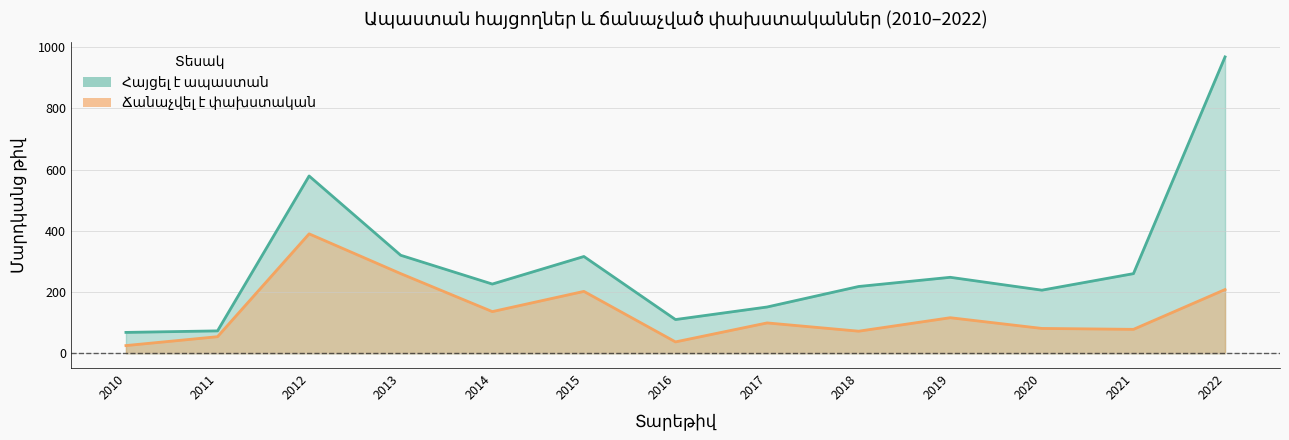

Reading left to right, list all the values displayed in this chart.

Հայցել է ապաստան: 68	73	579	320	226	316	110	151	218	248	206	260	968
Ճանաչվել է փախստական: 25	54	390	260	136	202	37	99	72	116	81	78	208